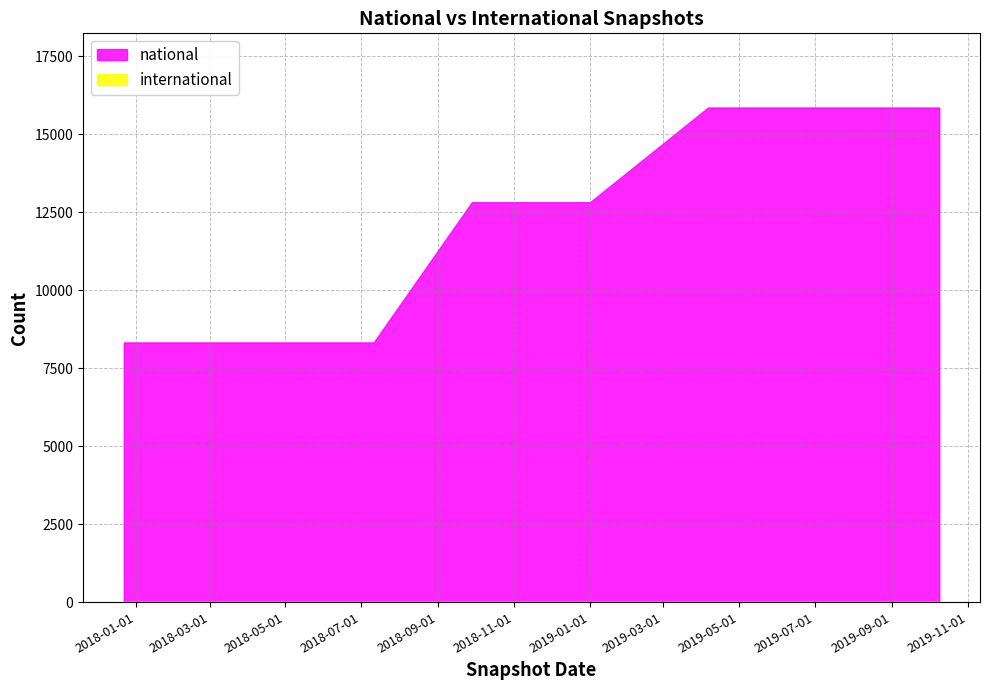

Is the value of national at 2018-09-28 greater than the value of international at 2018-07-11?

Yes